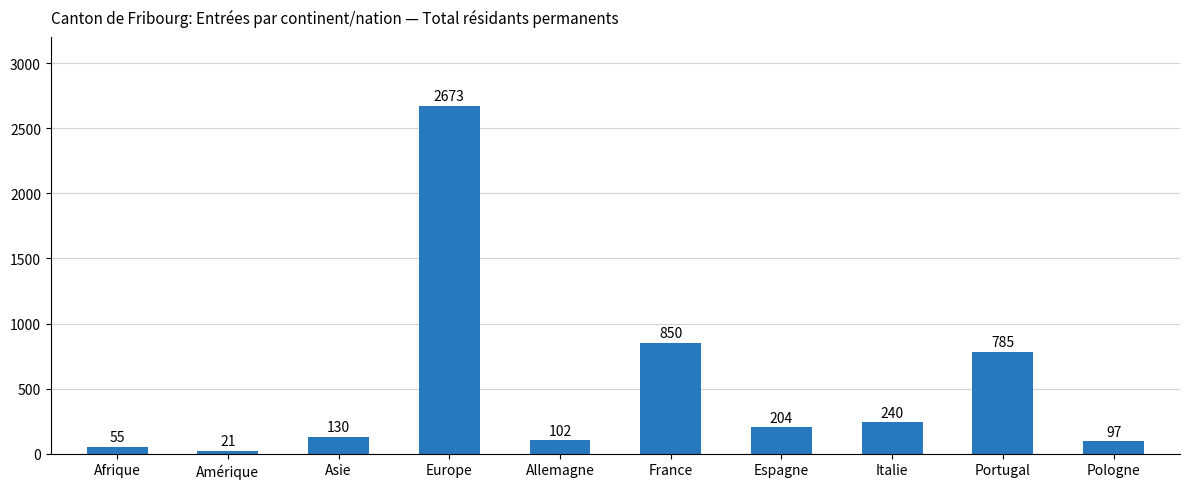

Reading left to right, transcribe all the data shown in this chart.

Afrique=55	Amérique=21	Asie=130	Europe=2673	Allemagne=102	France=850	Espagne=204	Italie=240	Portugal=785	Pologne=97